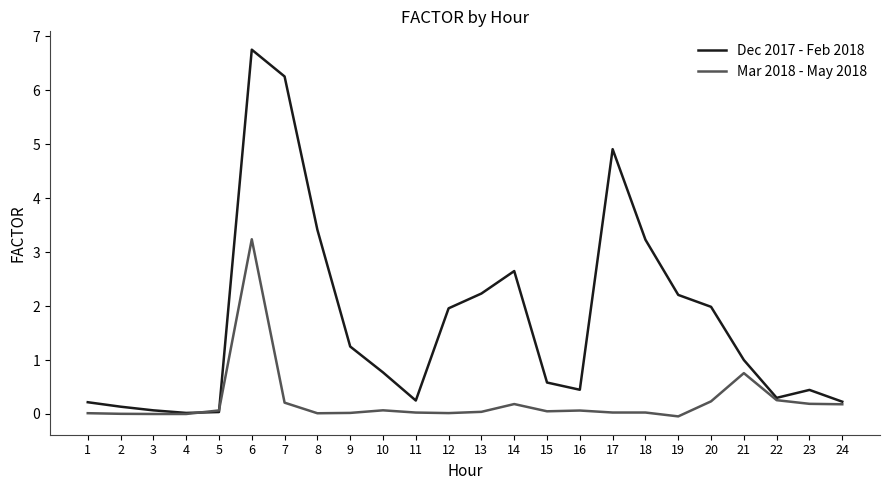

True or false: Mar 2018 - May 2018 has a value of -1.9 at 3.

False